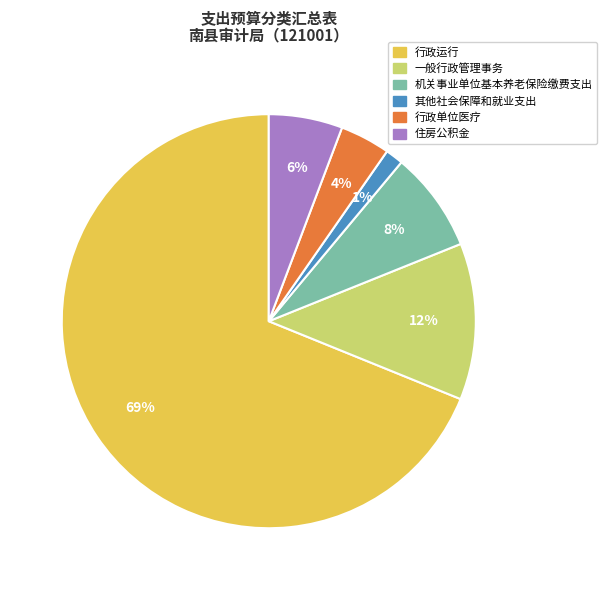

True or false: 机关事业单位基本养老保险缴费支出 accounts for 8% of the total.

True